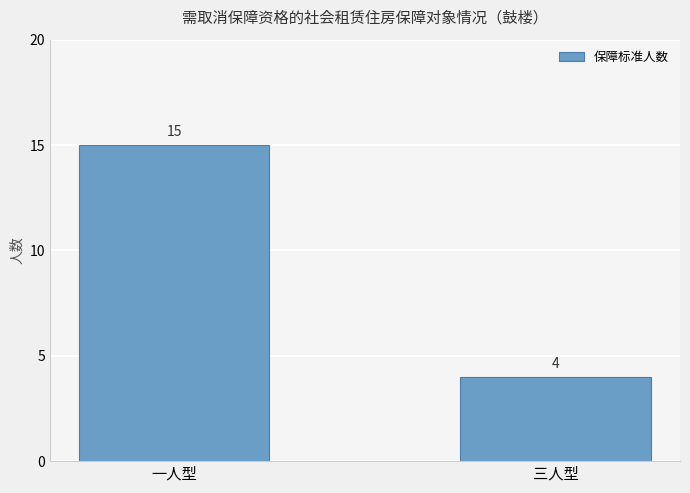

The value at 一人型 is 21. True or false?

False